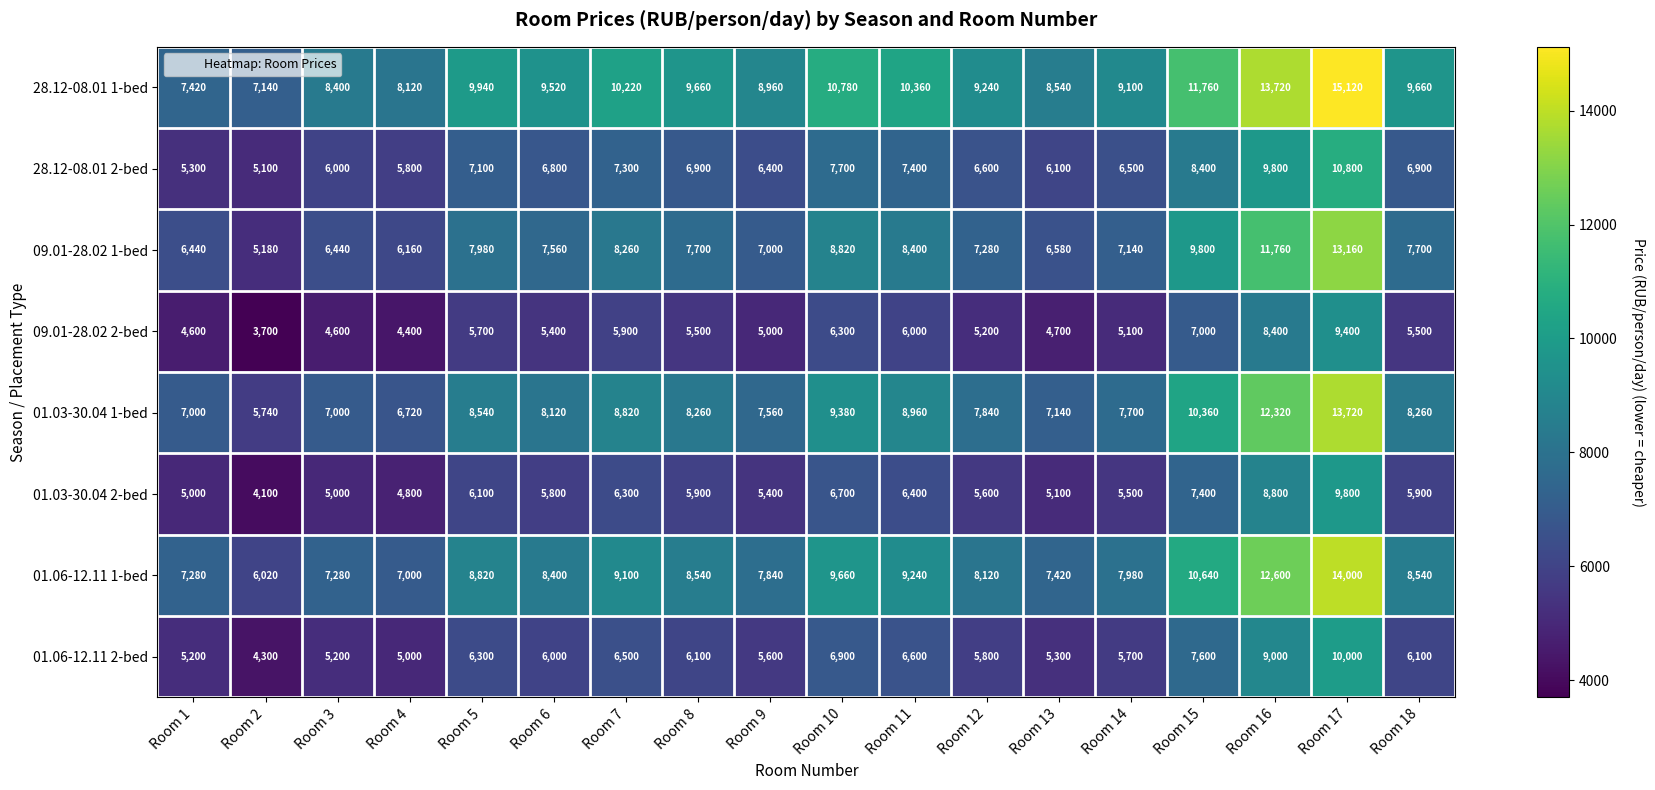

What is the highest value of the 01.03-30.04 1-bed series?

13720